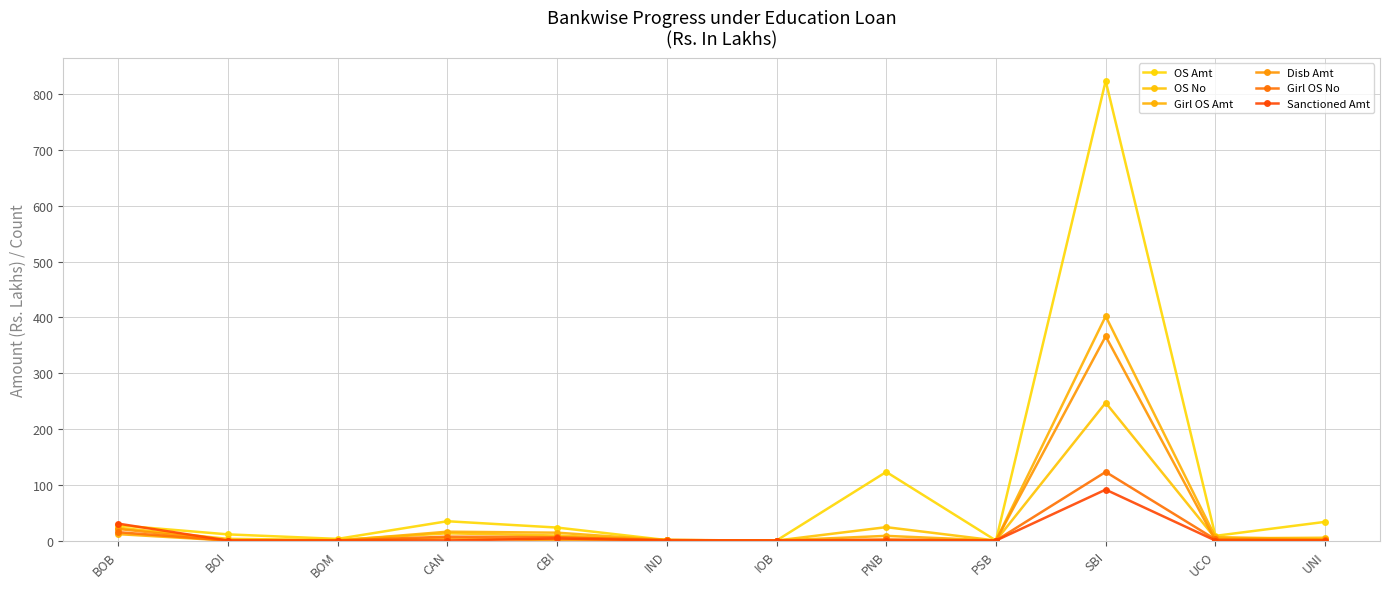

How many data points in OS Amt are less than 23?

6